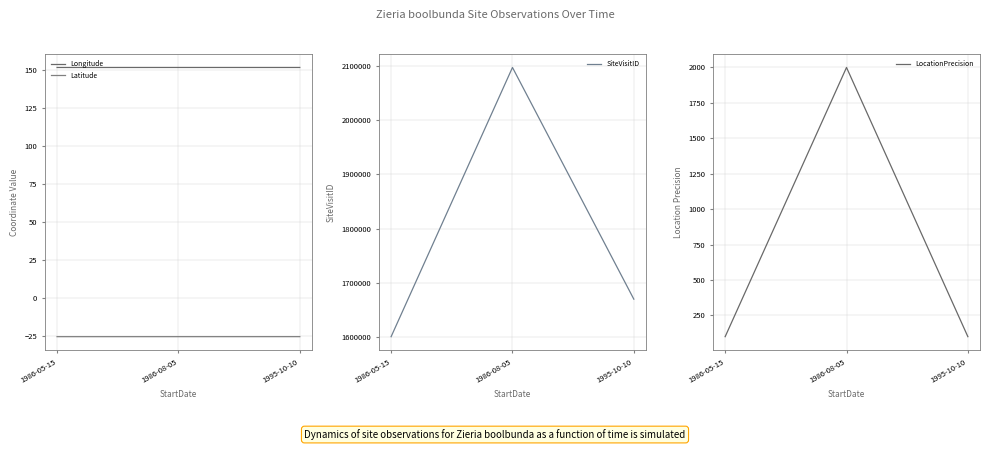

What is the value of the SiteVisitID point at the 1st from the left?

1601183.0